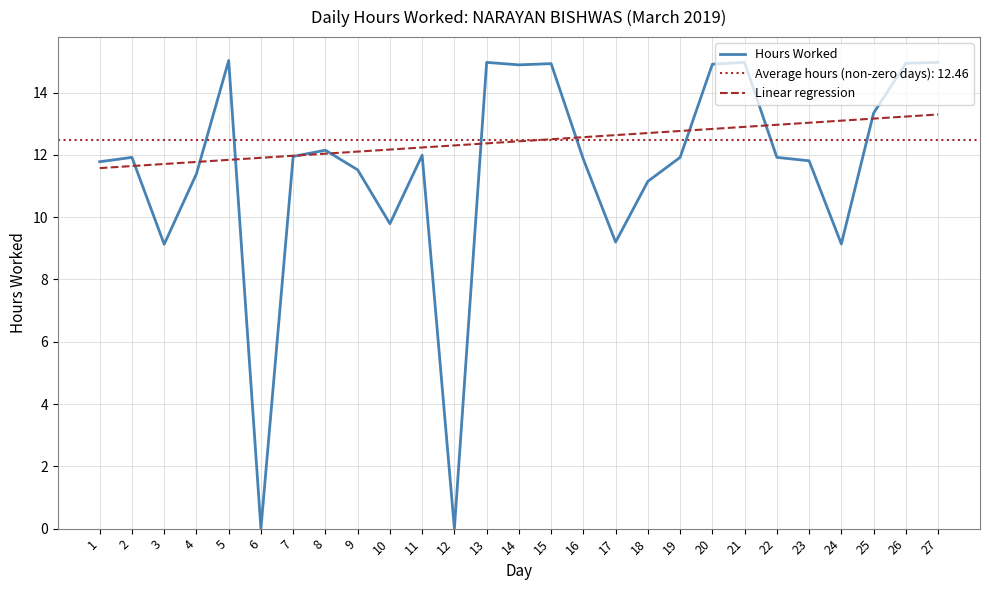

What is the value of the Linear regression point at the 15th from the left?

12.5